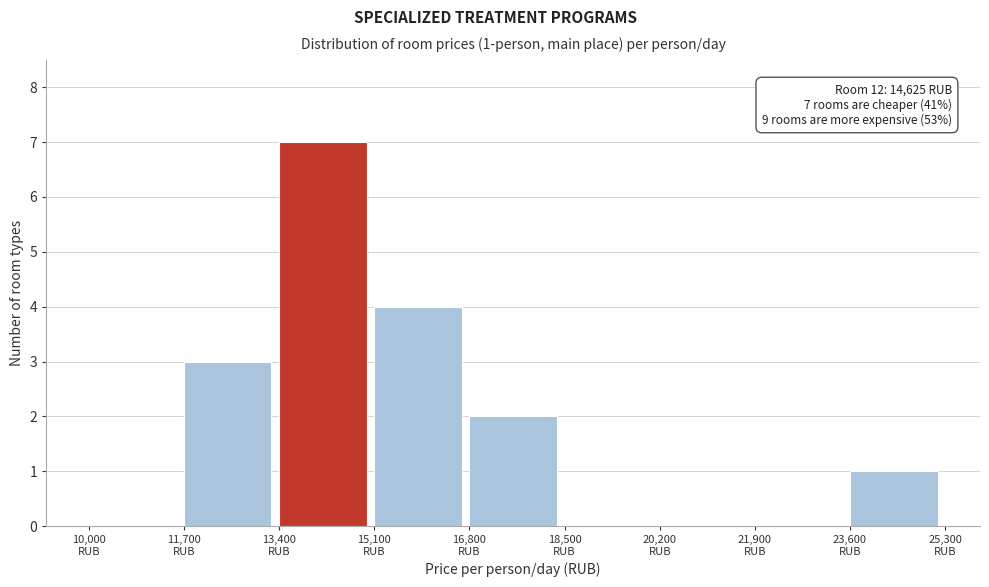

Which range on the x-axis has the tallest bar?

13400 to 15100